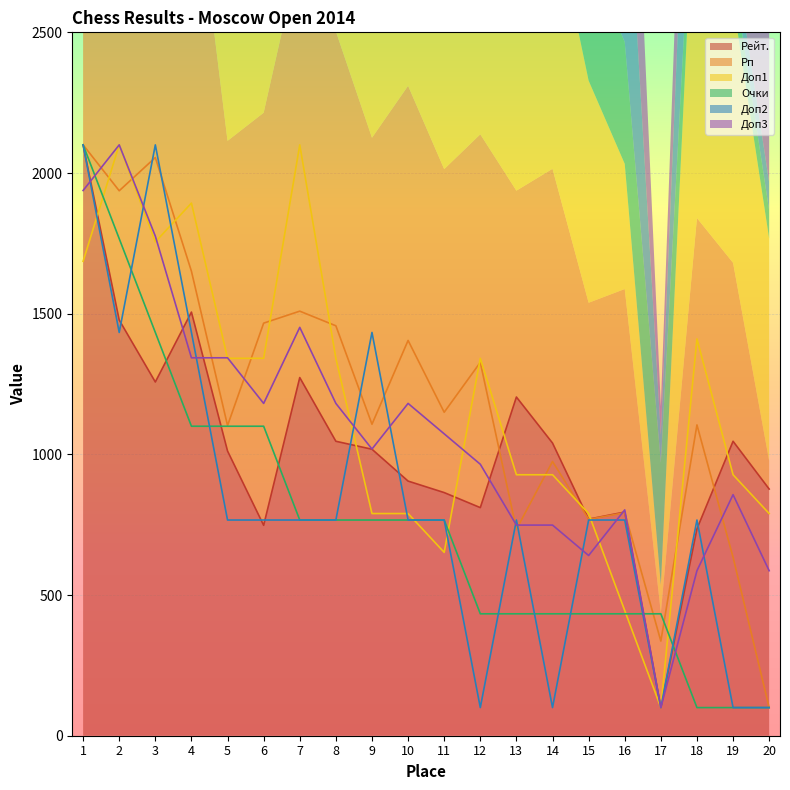

At which label does Доп2 reach its peak?

1